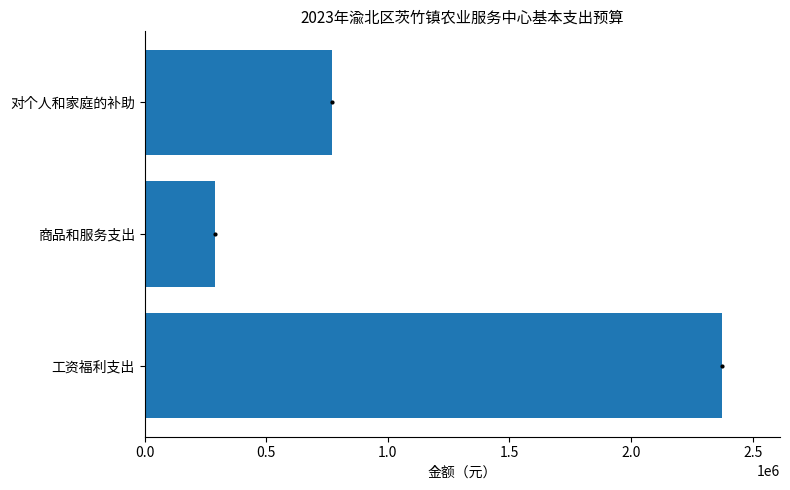

What is the sum of all values?

3436167.2